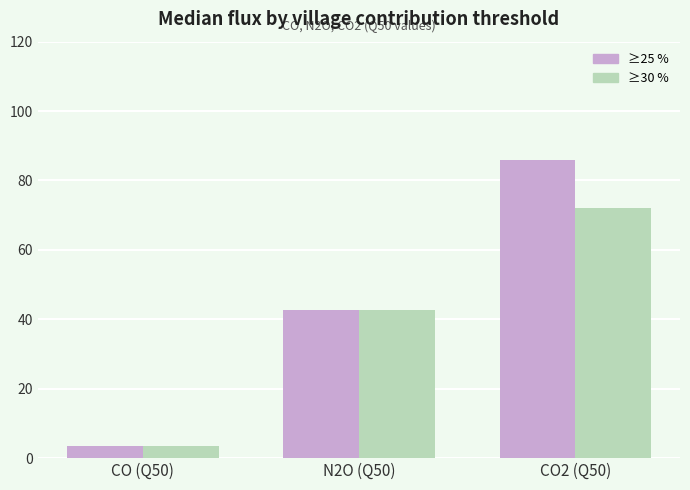

The value of ≥30 % at CO (Q50) is 3.5. True or false?

True